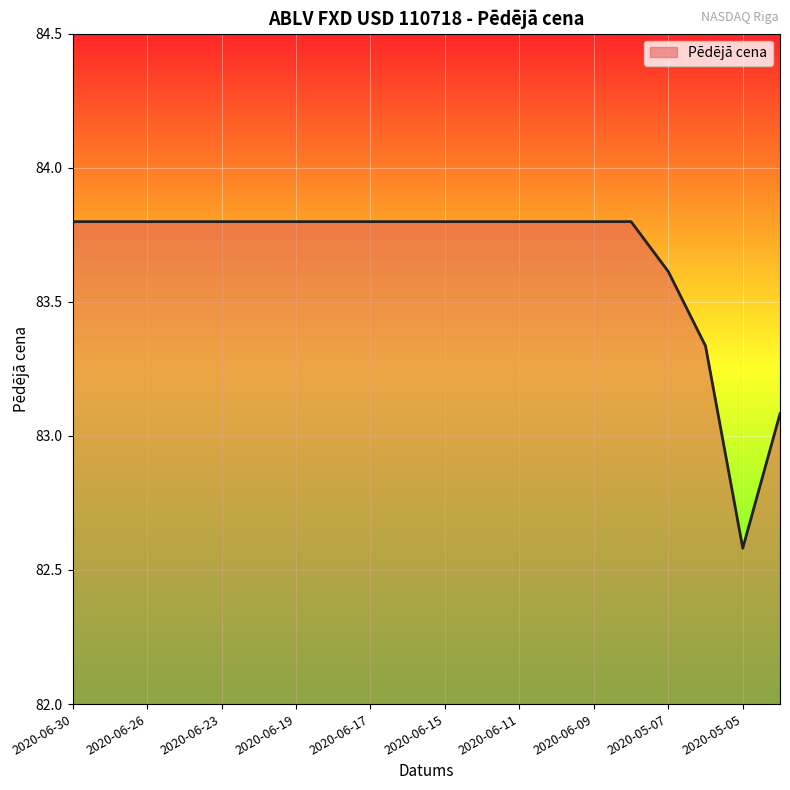

What is the difference between the maximum and minimum values?

1.2